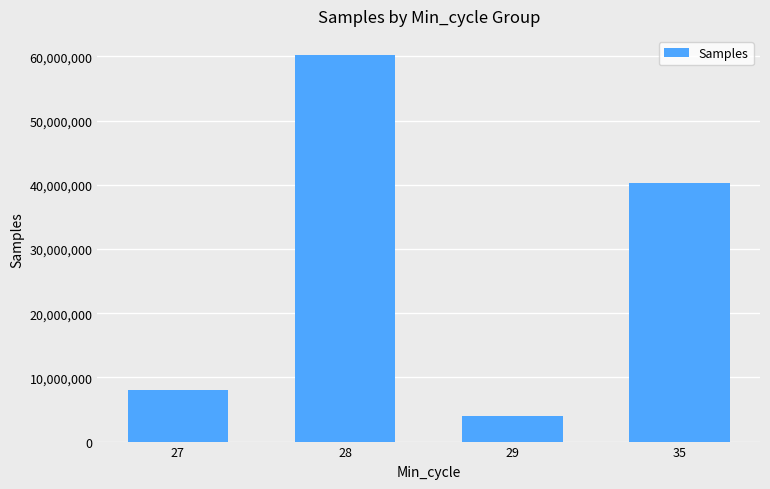

List the labels in order of value, smallest first.

29, 27, 35, 28